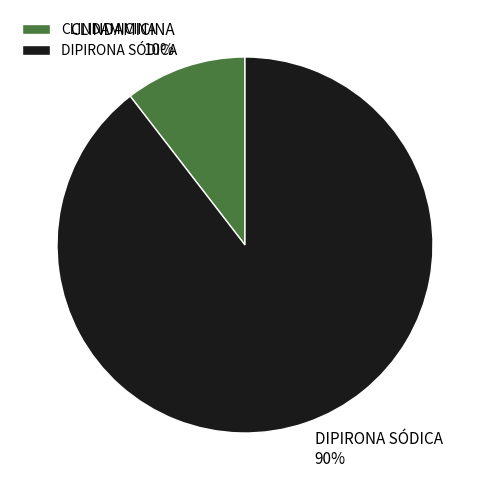

Do CLINDAMICINA 10% and DIPIRONA SÓDICA 90% together represent more than half of the pie?

Yes